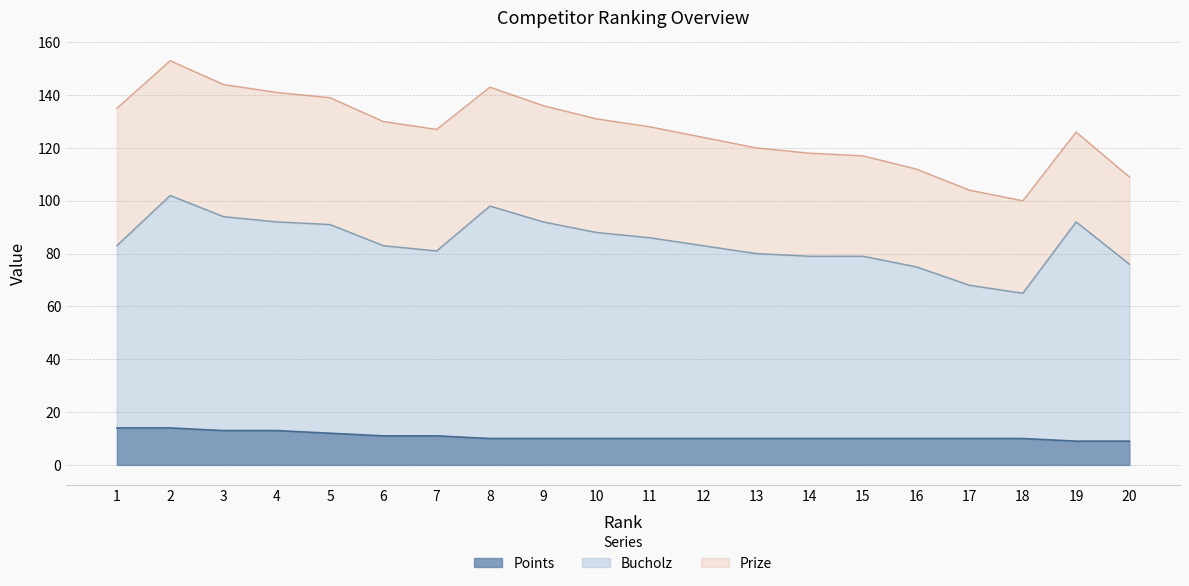

The value of Points at 18 is 10. True or false?

True